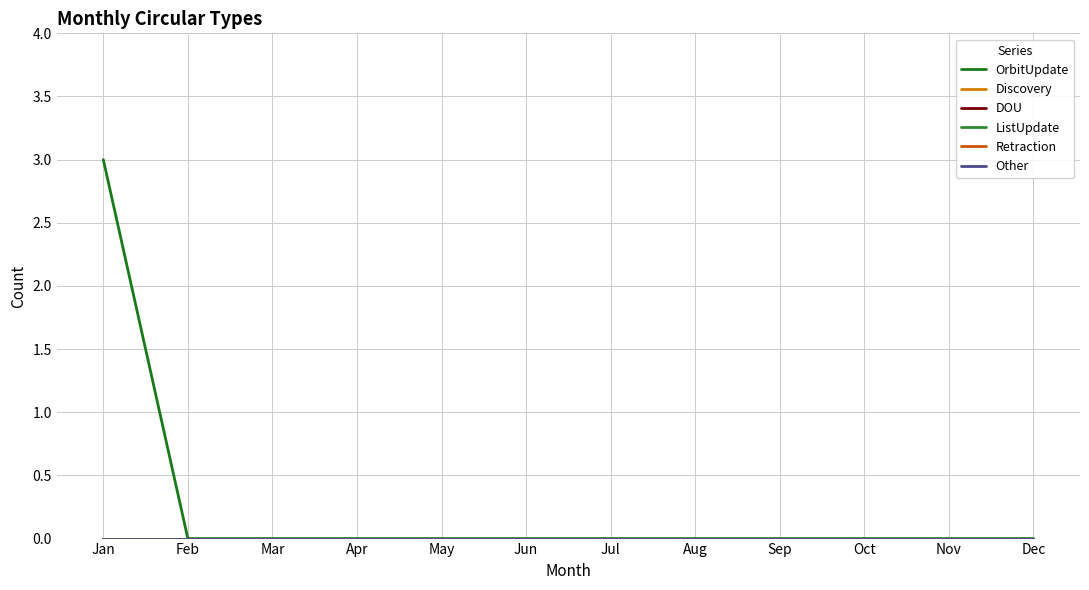

Reading left to right, transcribe all the data shown in this chart.

OrbitUpdate: 3	0	0	0	0	0	0	0	0	0	0	0
Discovery: 0	0	0	0	0	0	0	0	0	0	0	0
DOU: 0	0	0	0	0	0	0	0	0	0	0	0
ListUpdate: 0	0	0	0	0	0	0	0	0	0	0	0
Retraction: 0	0	0	0	0	0	0	0	0	0	0	0
Other: 0	0	0	0	0	0	0	0	0	0	0	0